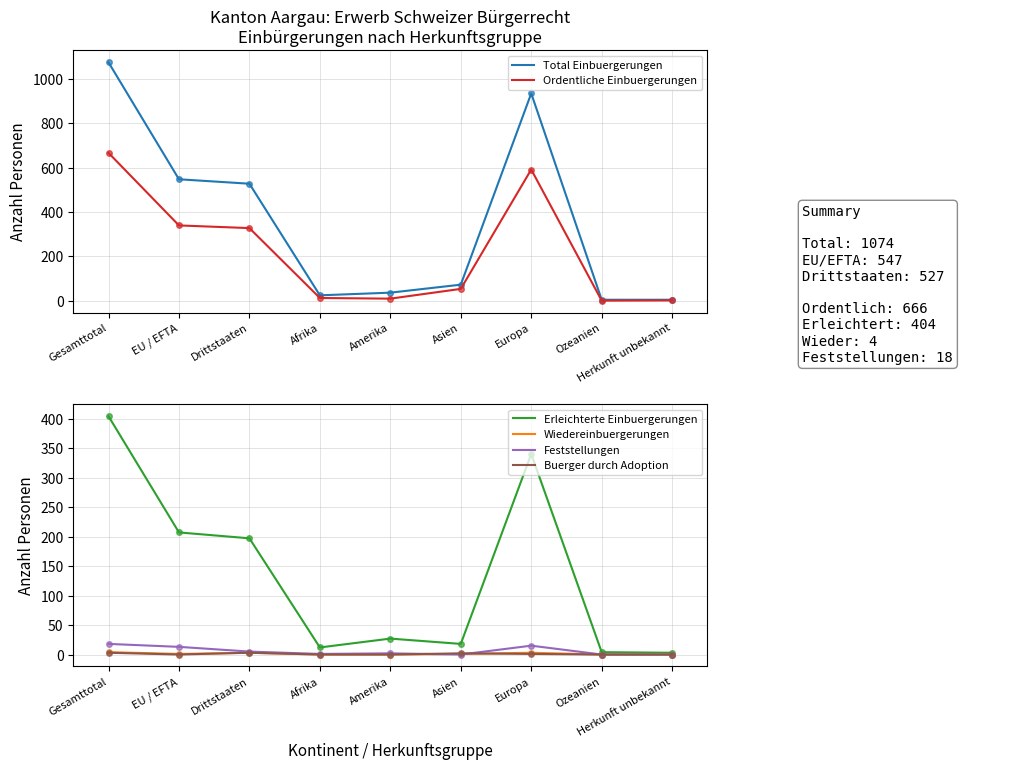

How many values in the Erleichterte Einbuergerungen series exceed 27?

4